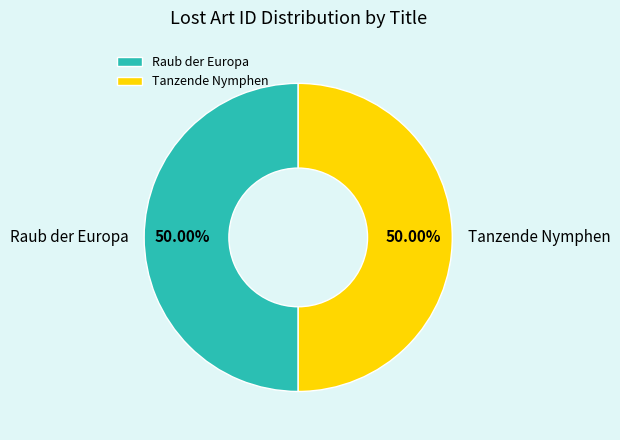

Do Tanzende Nymphen and Raub der Europa together represent more than half of the pie?

Yes